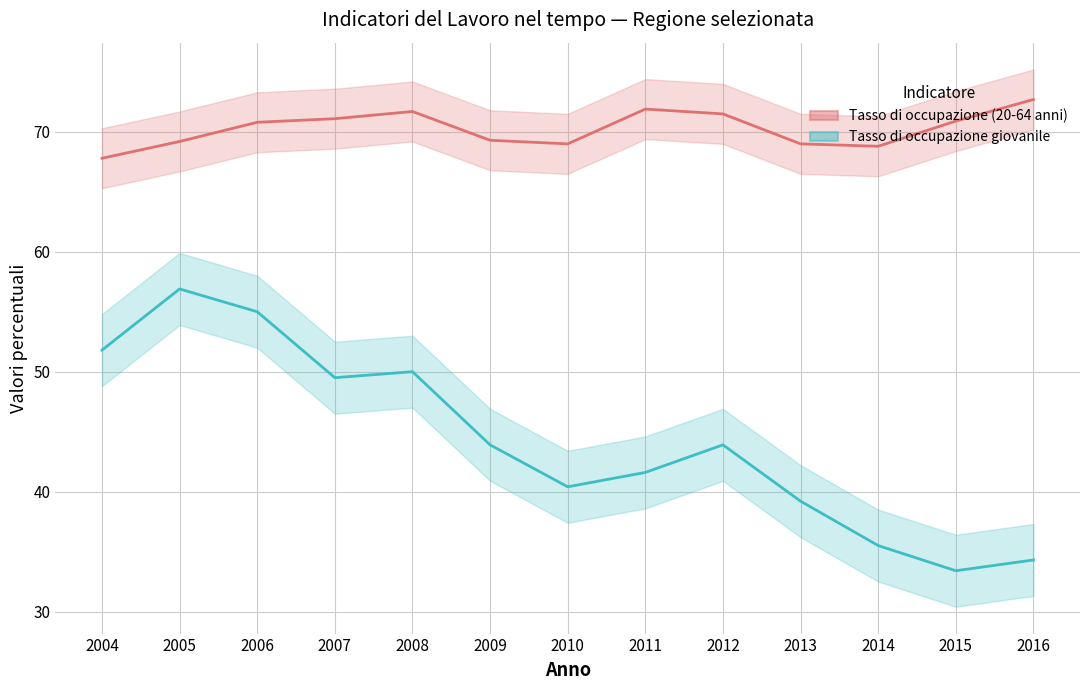

The Tasso di occupazione (20-64 anni) series shows 71.5 at 2012. True or false?

True